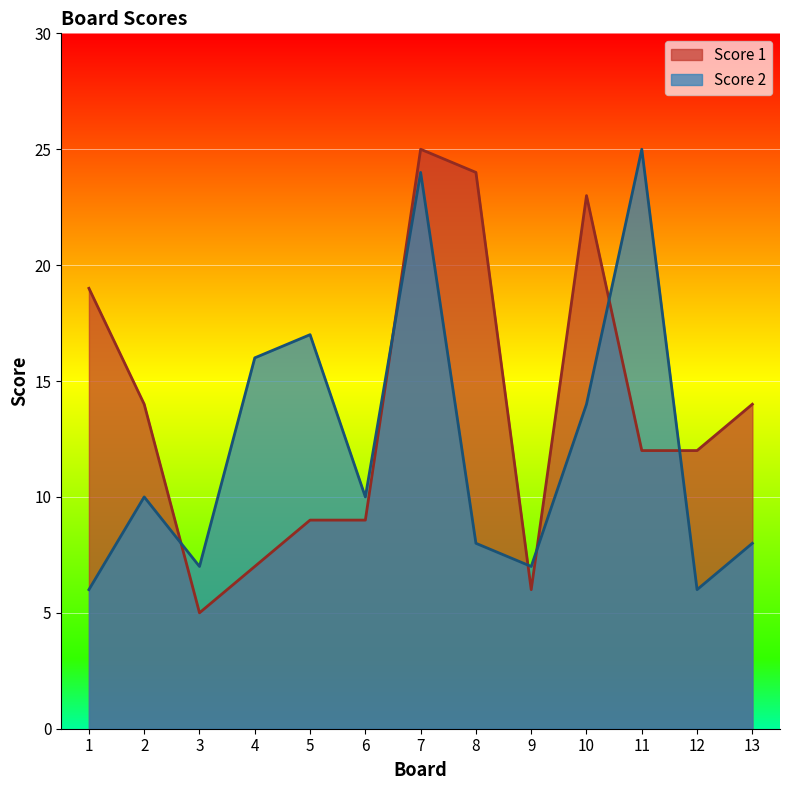

How many categories are shown in the chart?

13